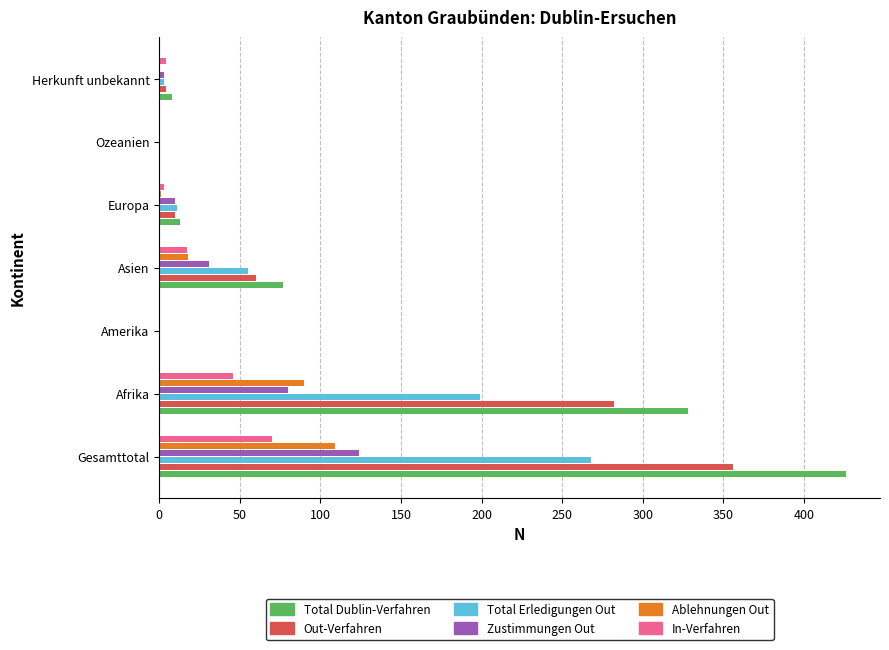

Count the number of categories in the chart.

7